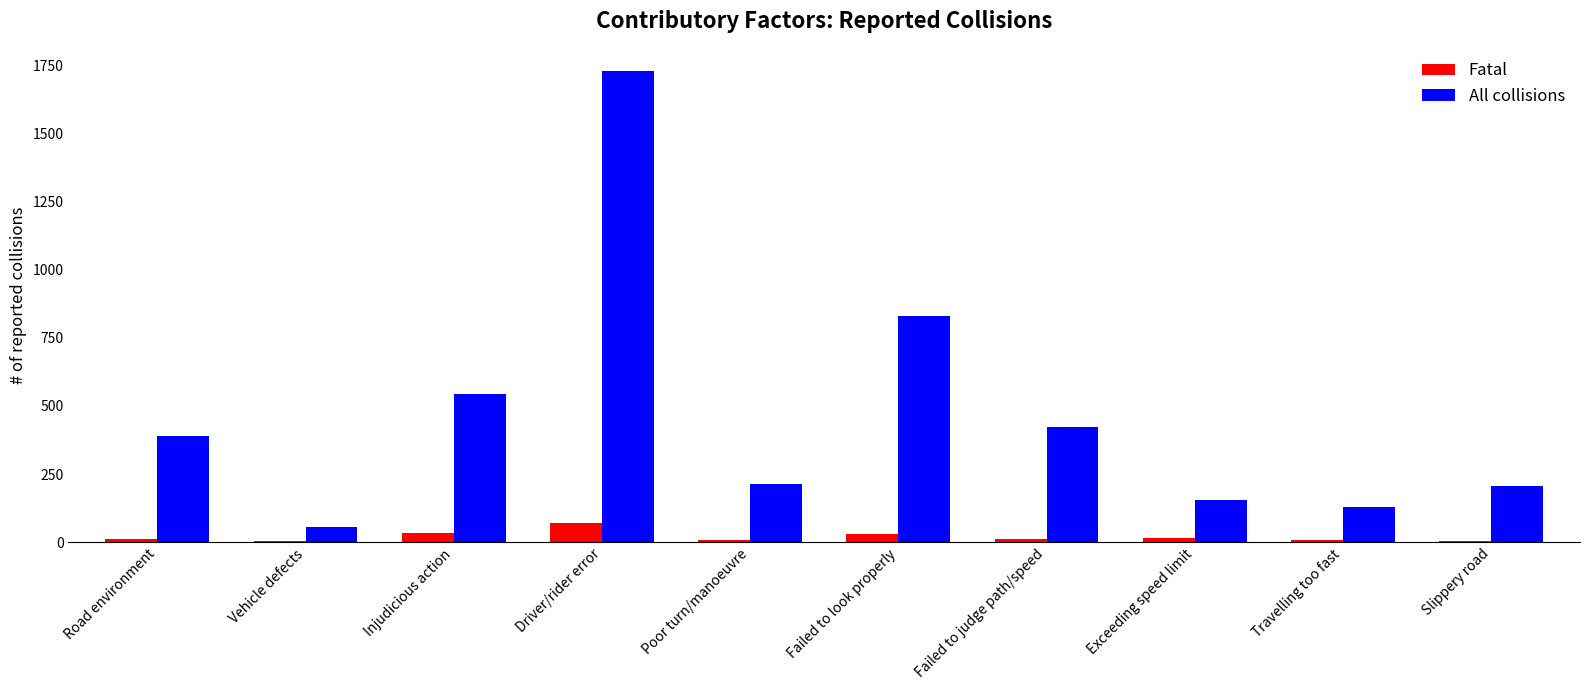

Are the bars grouped side by side (vs. stacked)?

Yes